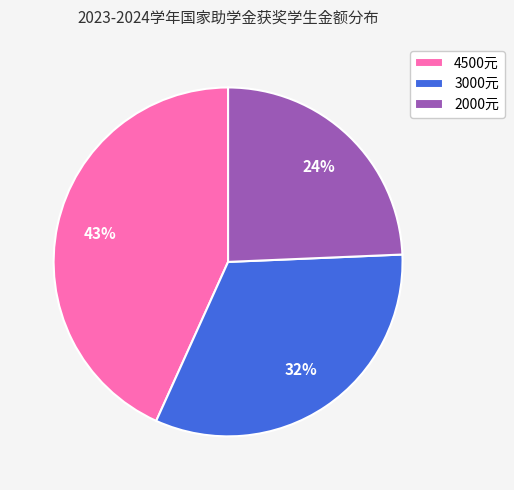

Between 3000元 and 4500元, which is larger?

4500元